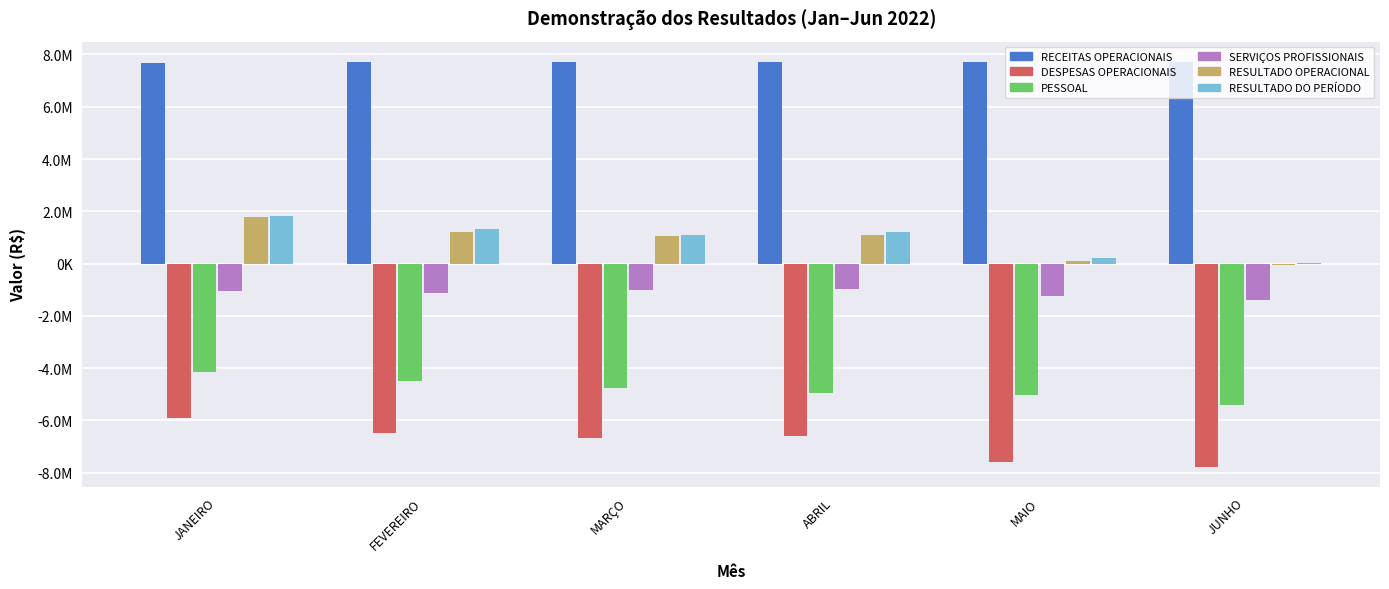

Is the value of RECEITAS OPERACIONAIS at ABRIL greater than the value of RESULTADO OPERACIONAL at ABRIL?

Yes